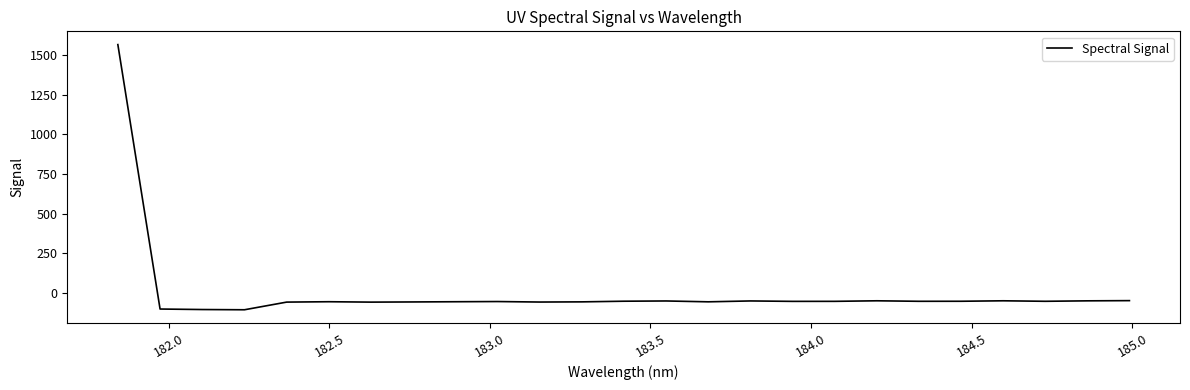

What is the smallest value displayed?

-107.4